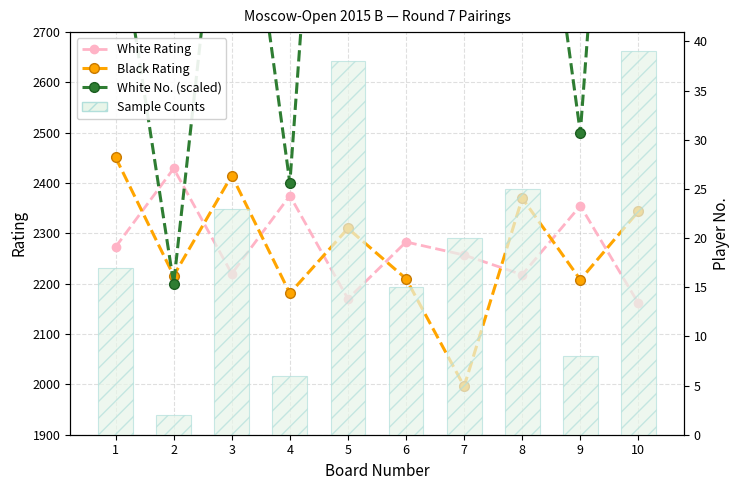

At 5, list the series in order from largest to smallest.

White No. (scaled), Black Rating, White Rating, Sample Counts